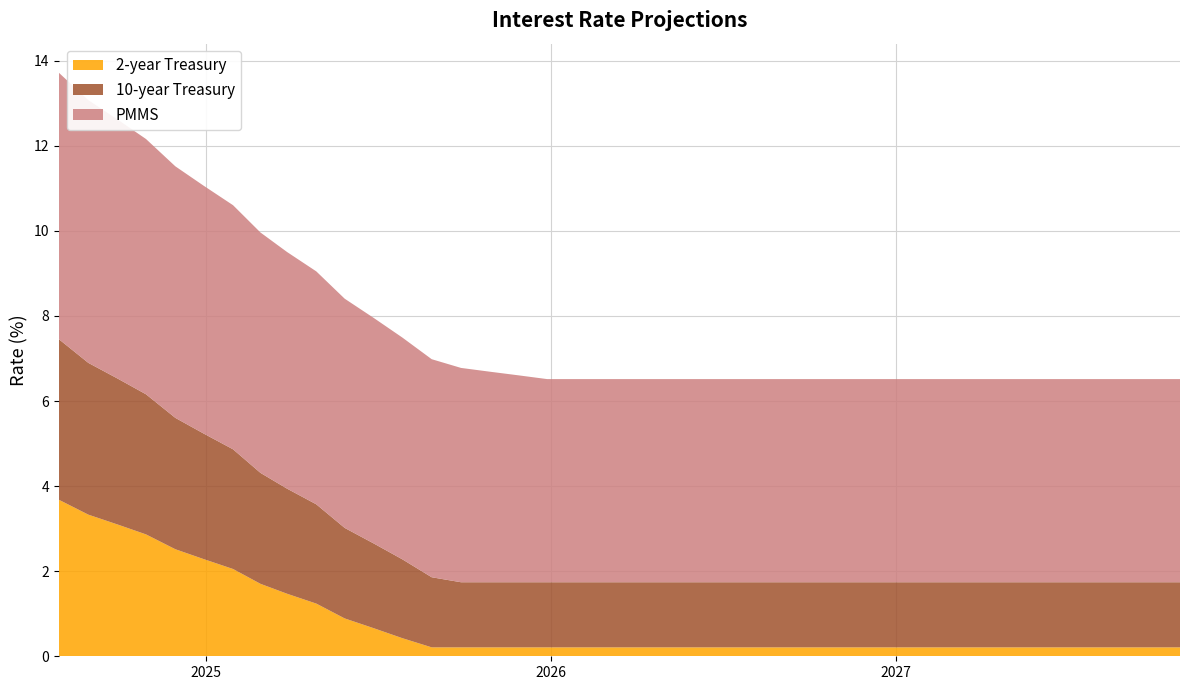

Which has a higher value, 2027-04-28 or 2026-11-28?

2027-04-28